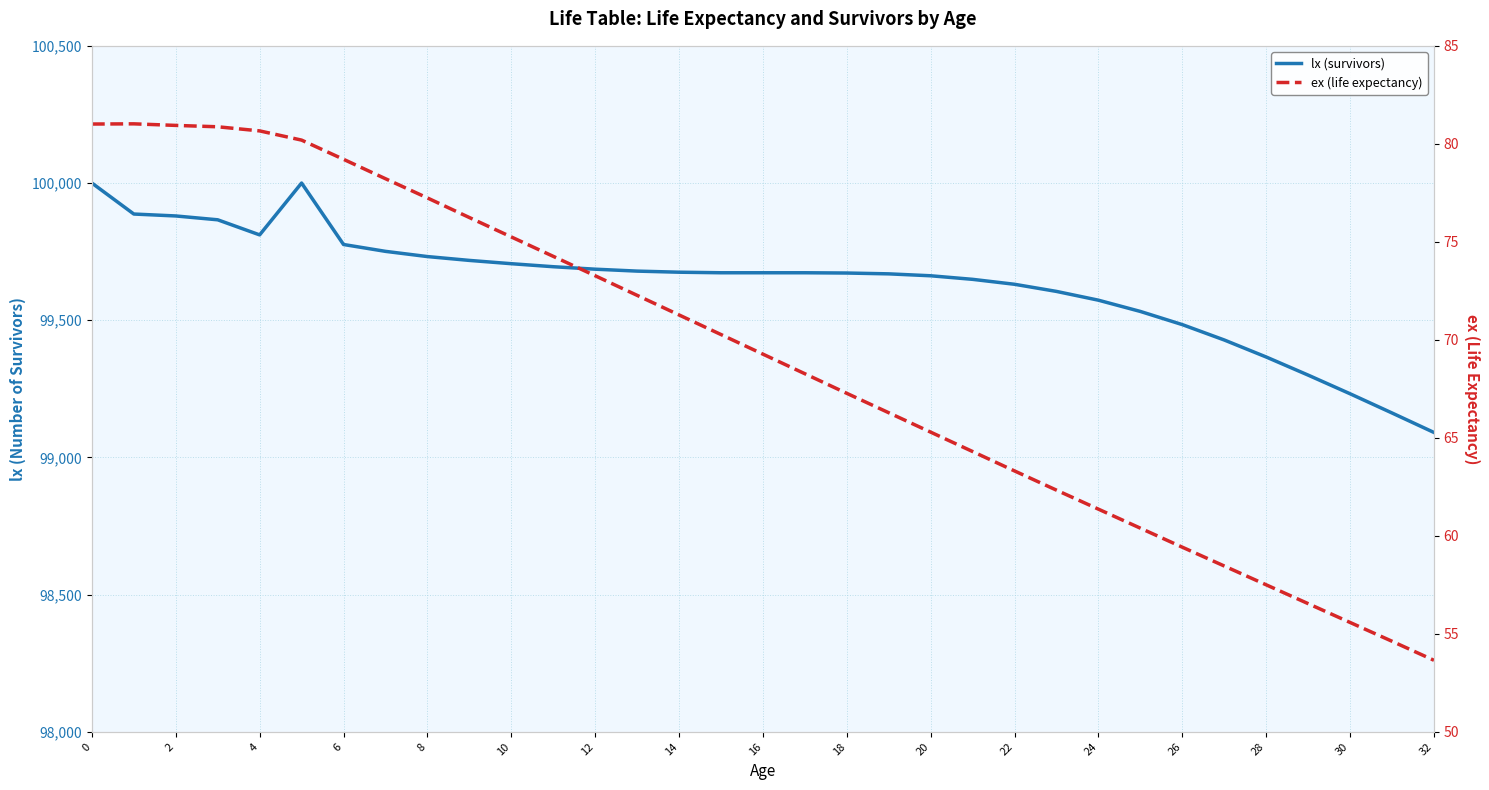

At how many categories does at least one series exceed 99347?

29